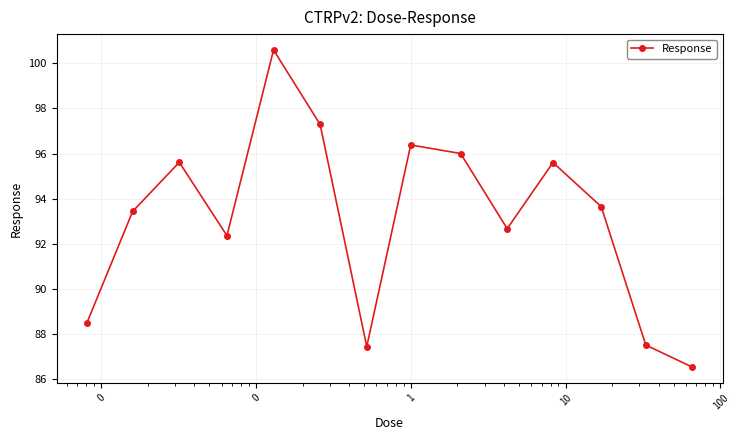

True or false: there are more than 1 points higher than both neighbors.

True